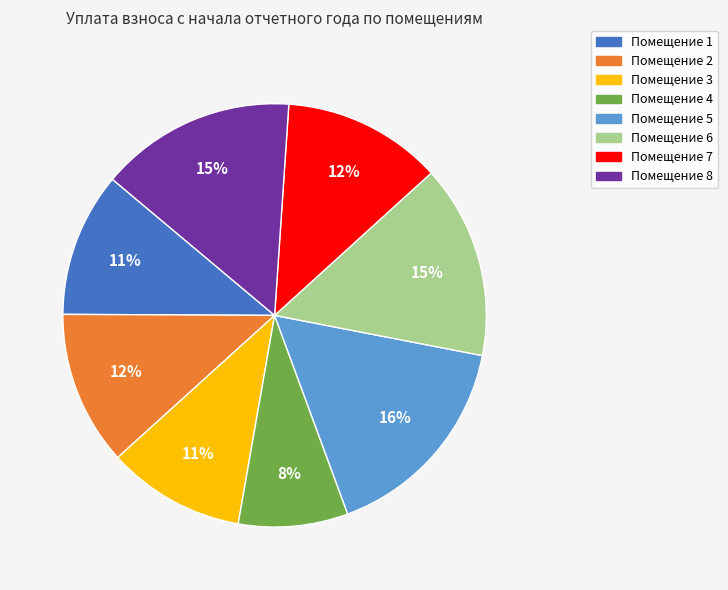

Is there a majority slice in this chart?

No